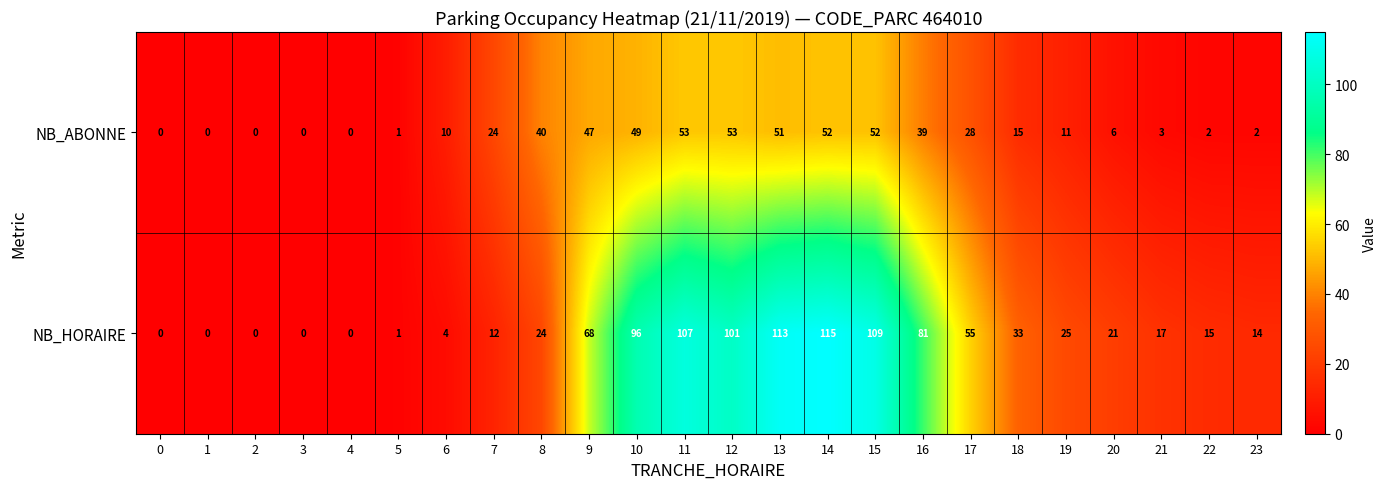

Which category has the highest value in the NB_HORAIRE series?

14